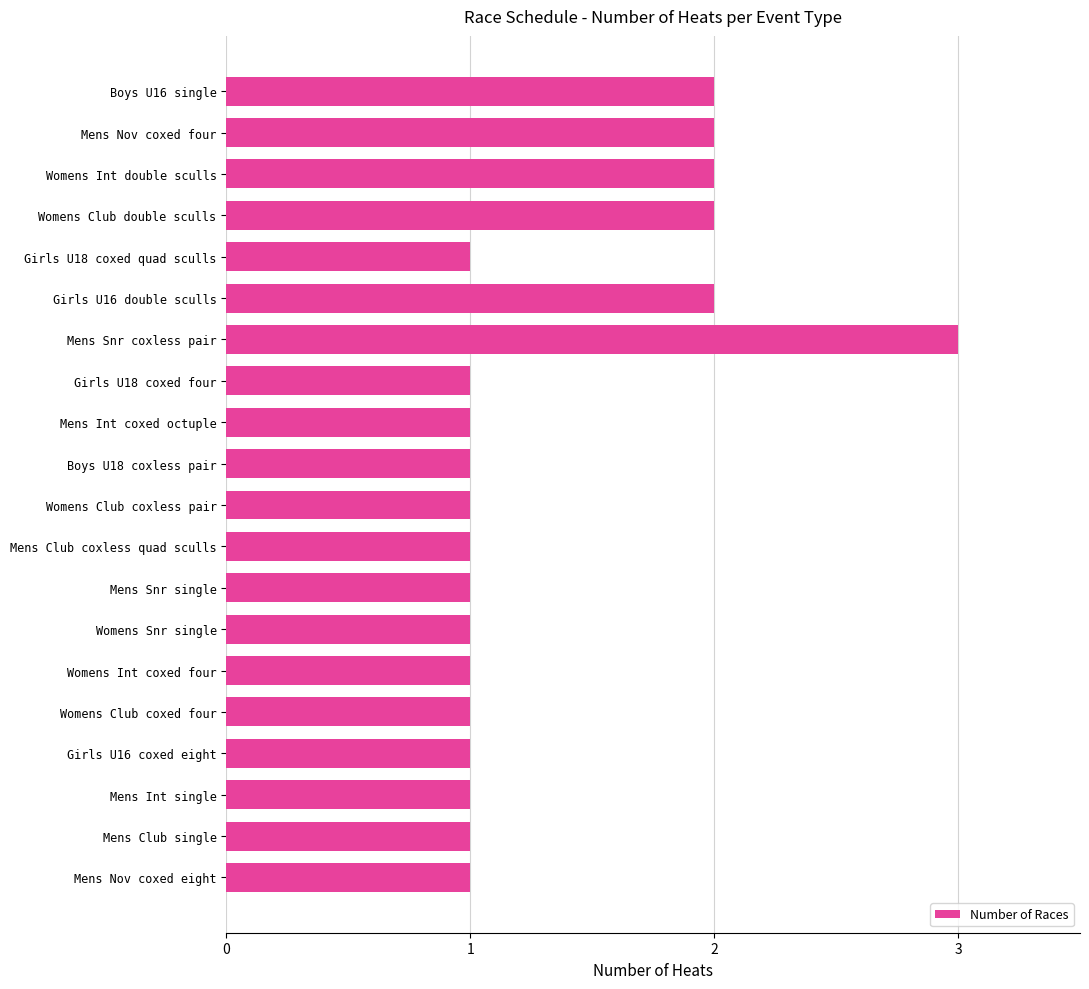

Count the values in the range 1 to 2.

19